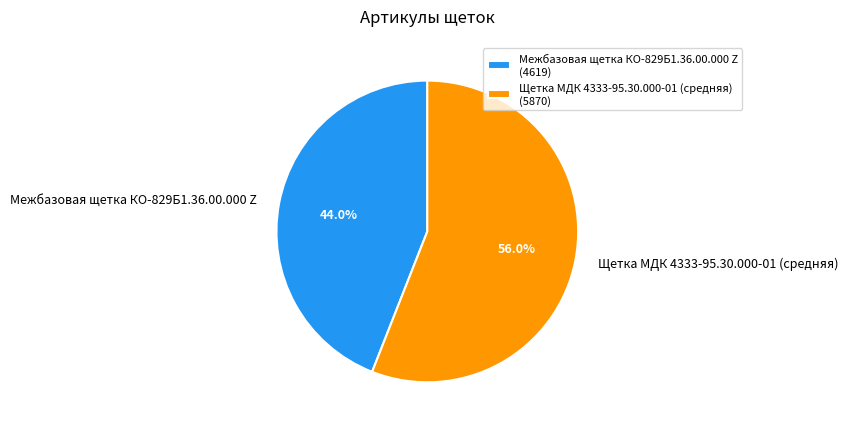

True or false: Щетка МДК 4333-95.30.000-01 (средняя) accounts for 64% of the total.

False